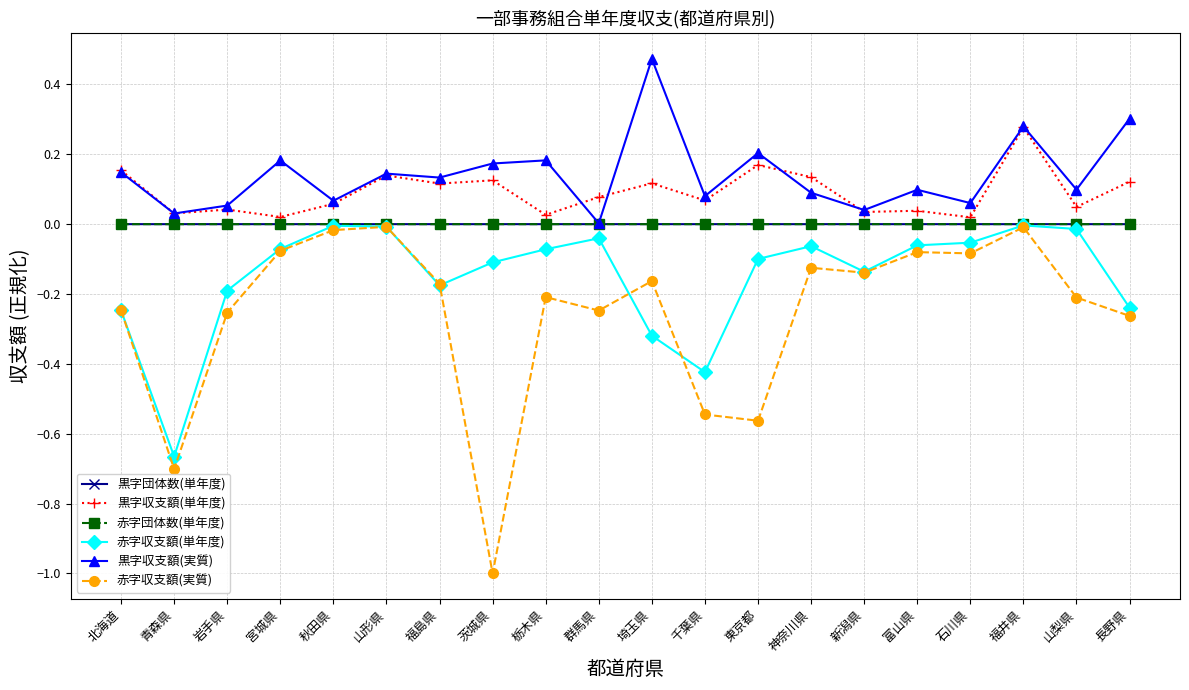

True or false: 赤字収支額(実質) has more than 0 interior local peaks.

True